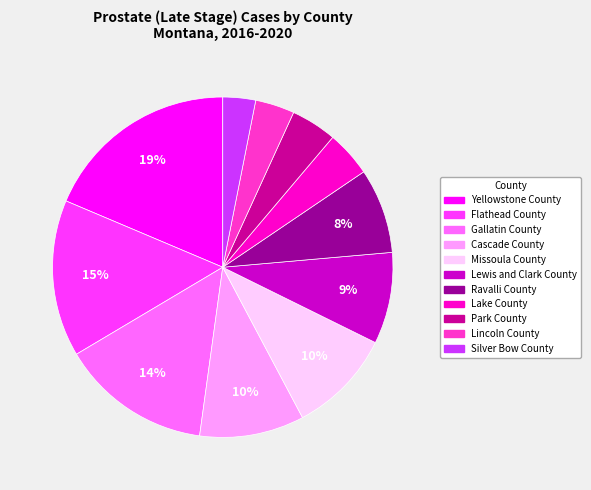

To the nearest percent, what portion does Ravalli County represent?

8%